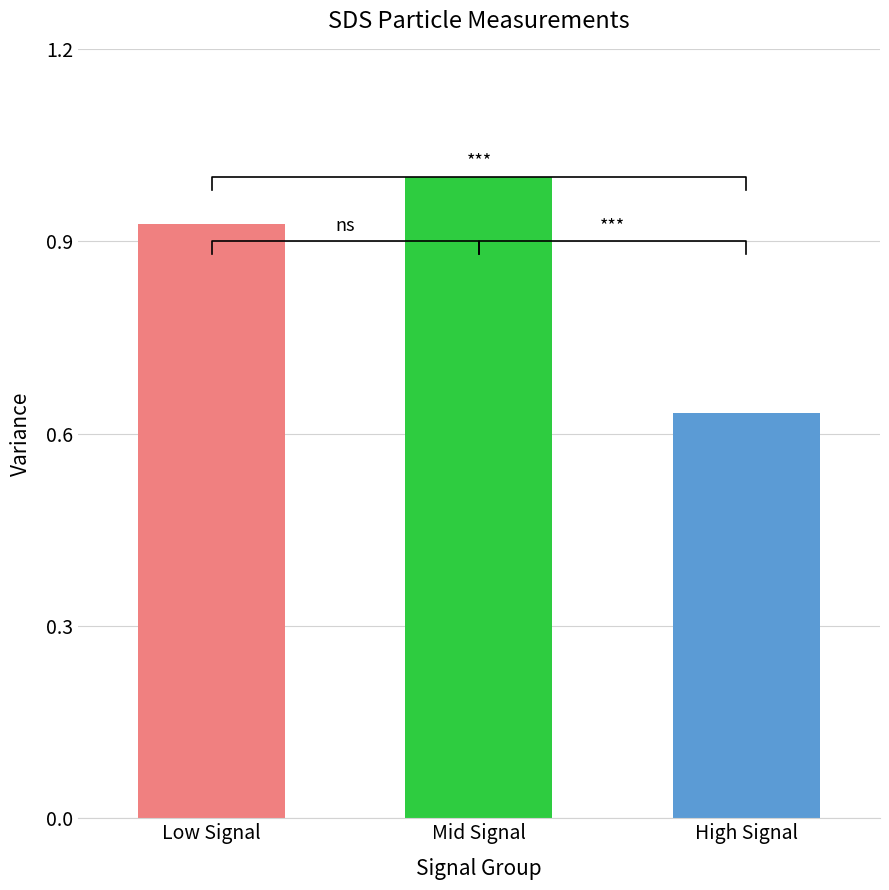

Between High Signal and Low Signal, which is larger?

Low Signal